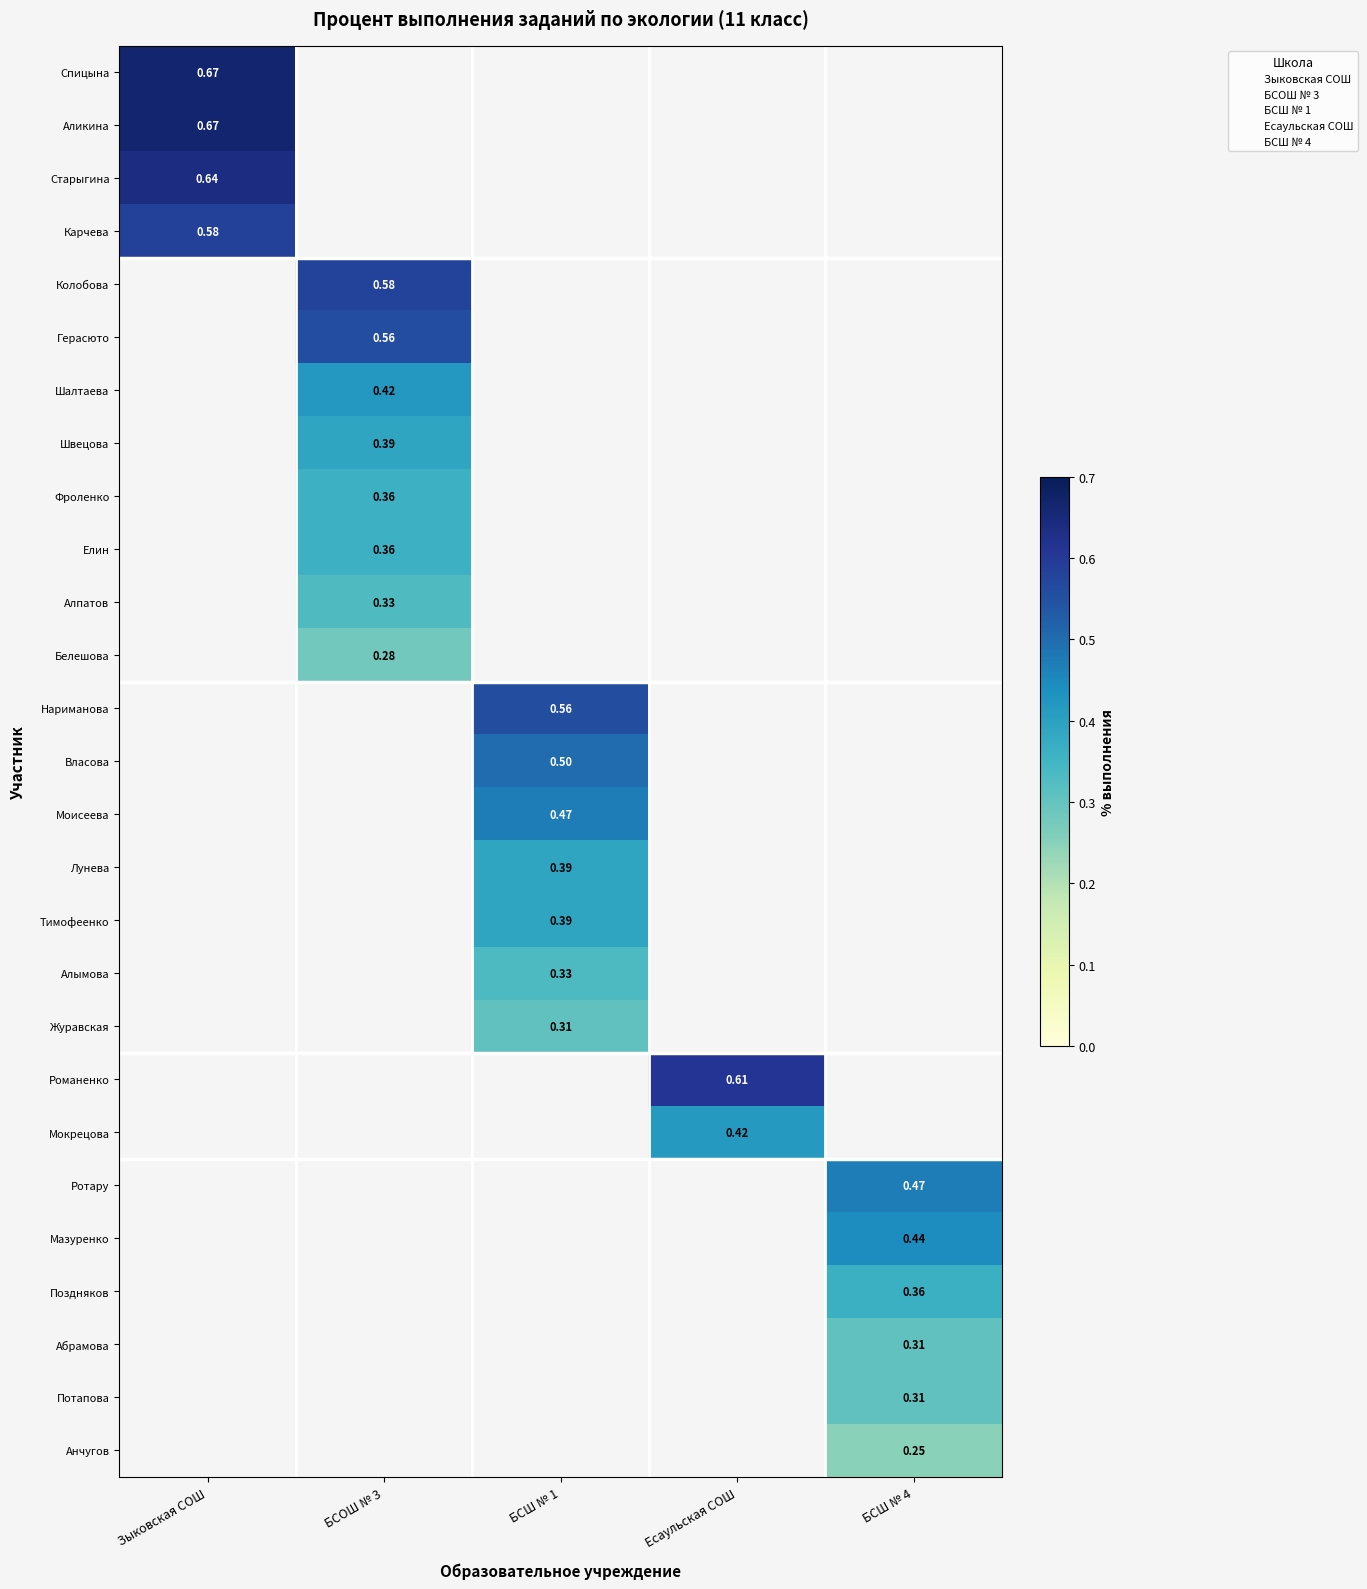

What is the smallest value displayed?

0.2